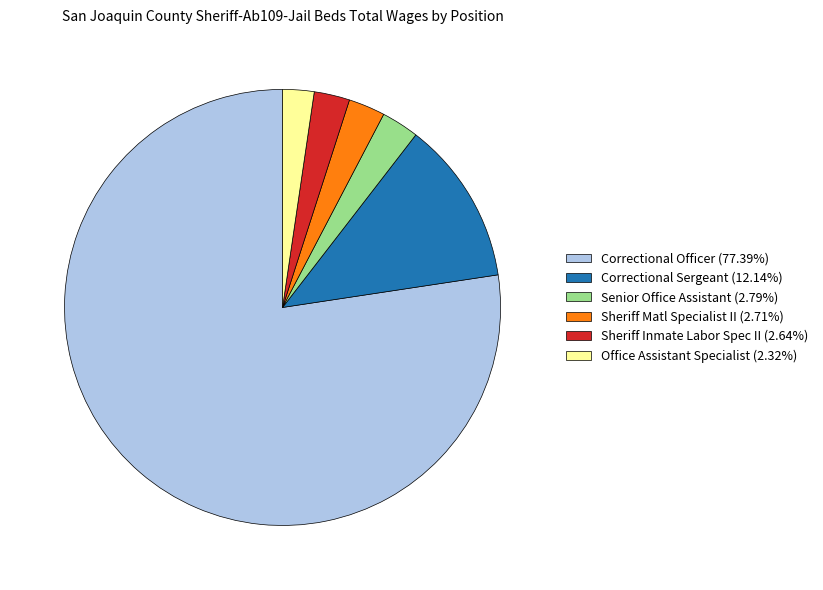

Is the sum of Sheriff Inmate Labor Spec II (2.64%) and Correctional Officer (77.39%) greater than half?

Yes